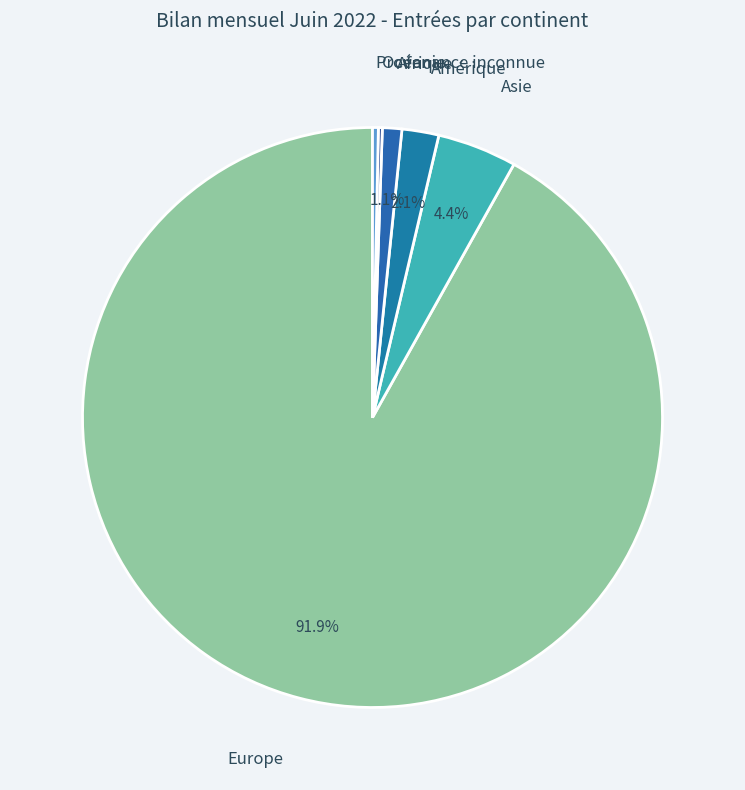

How many slices are in this pie chart?

6